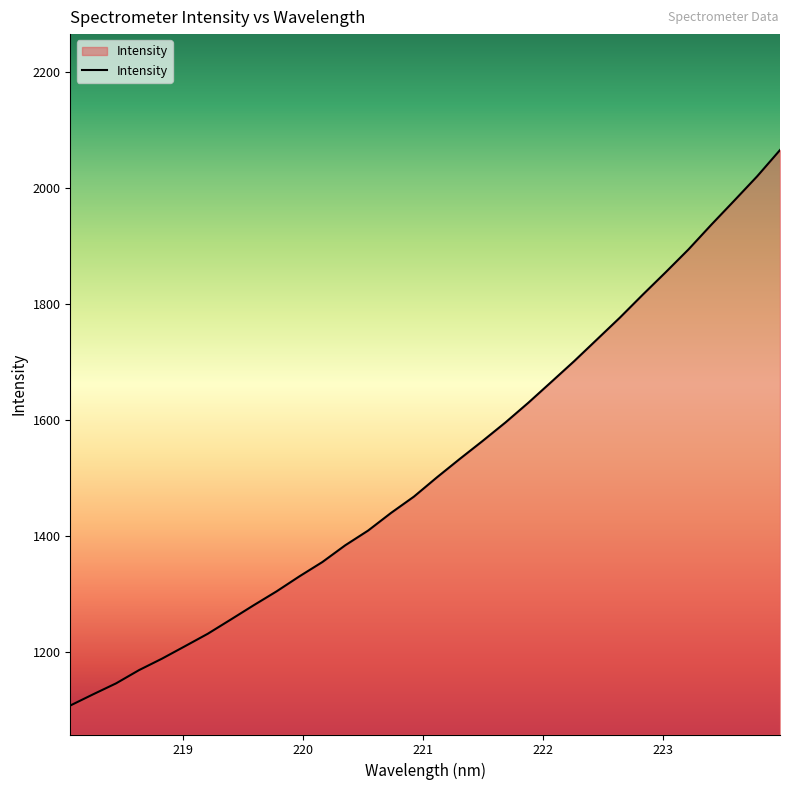

How many categories are shown in the chart?

32